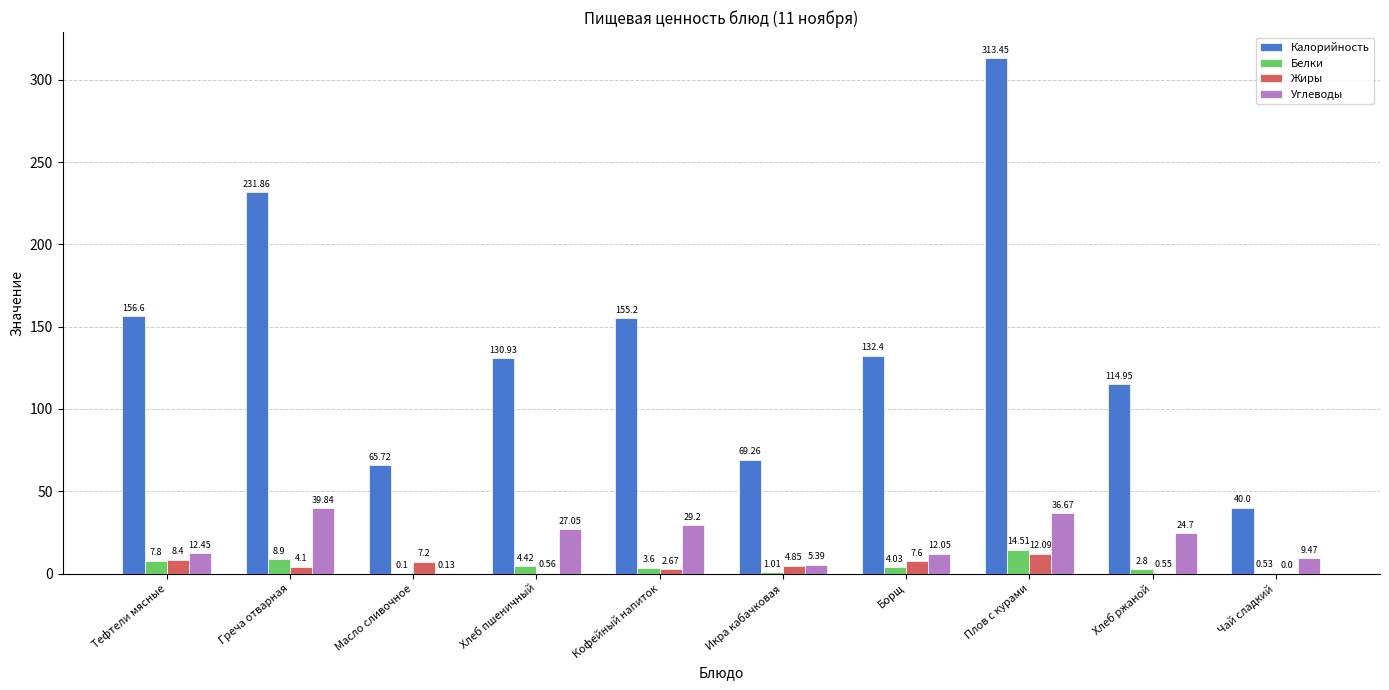

Is the value of Белки at Плов с курами greater than the value of Жиры at Кофейный напиток?

Yes